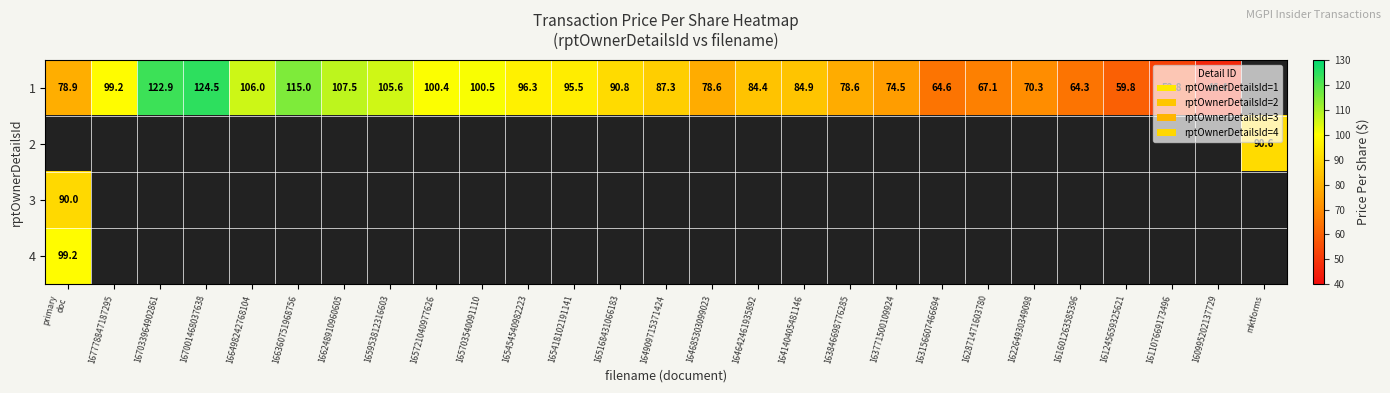

Which has a higher value, 165168431066183 or 163771500109924?

165168431066183